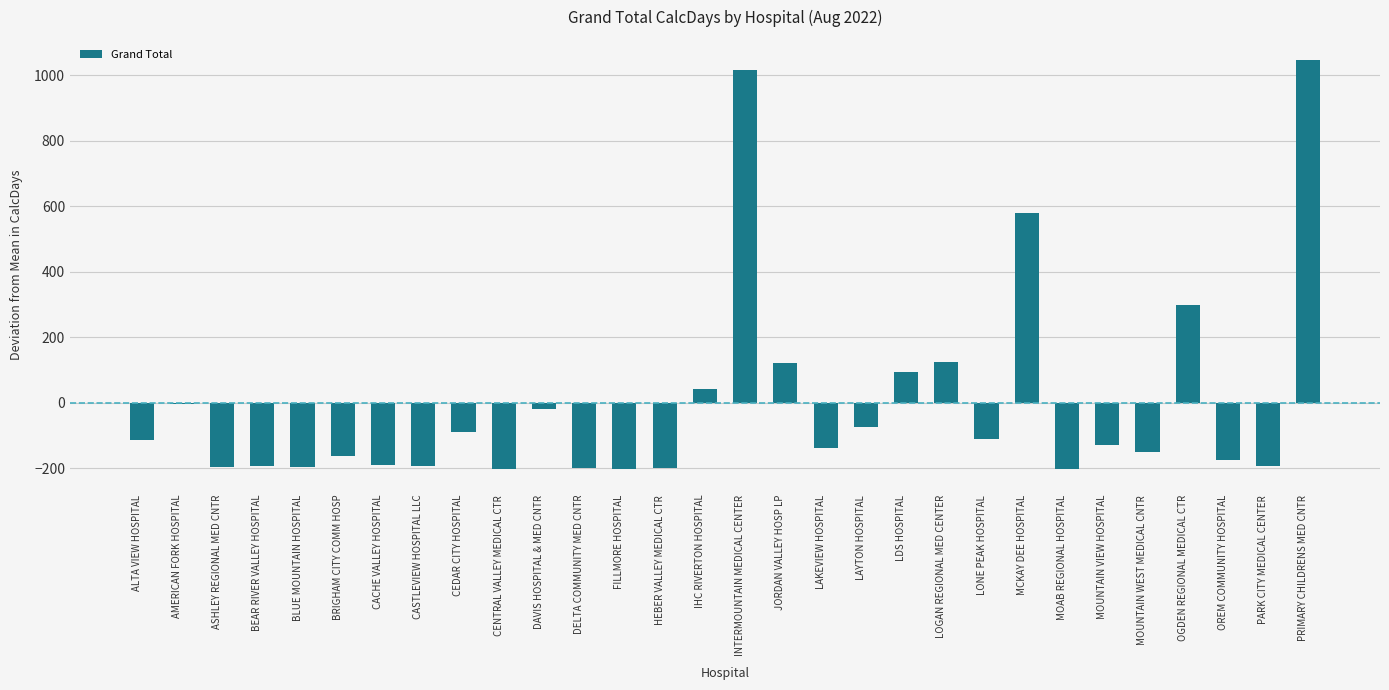

Which category has the highest value across all series?

PRIMARY CHILDRENS MED CNTR